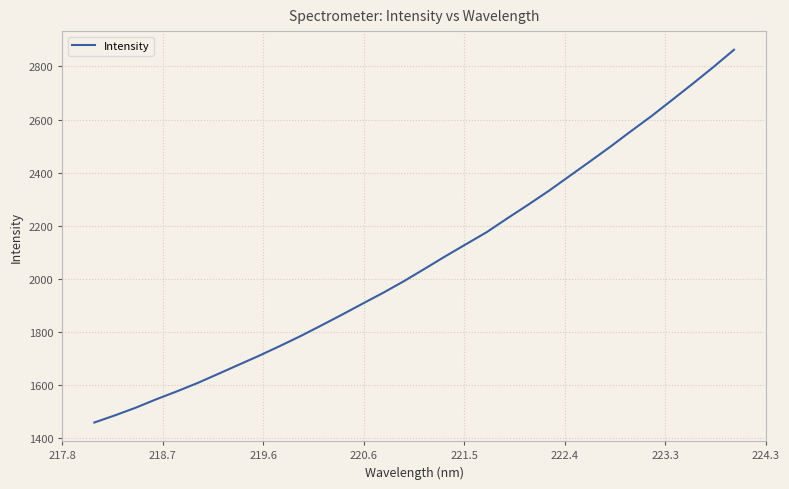

What is the greatest value displayed?

2862.8